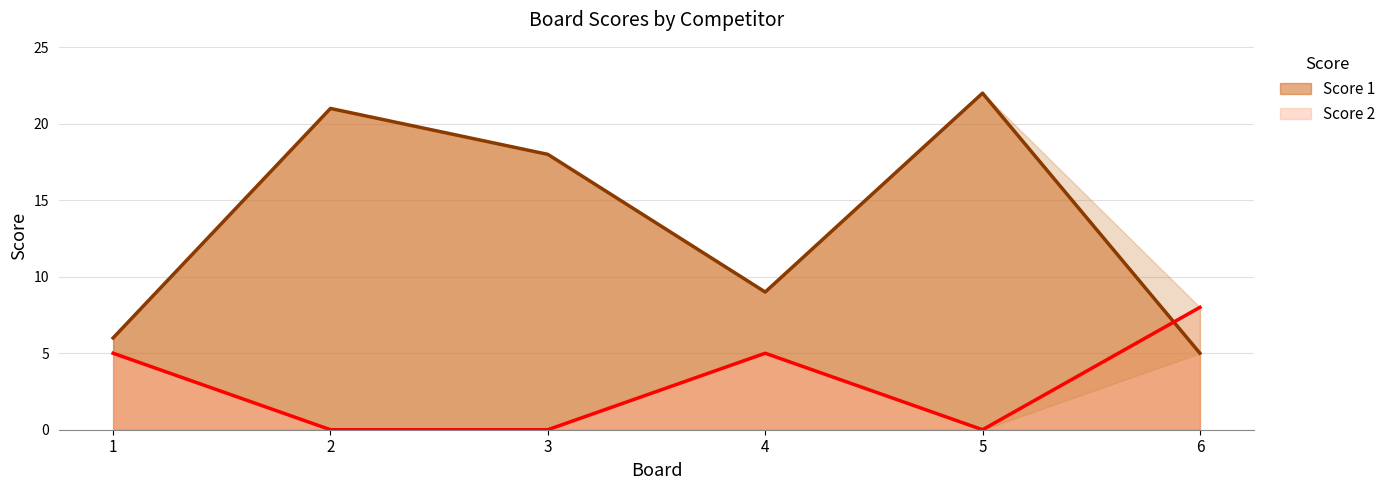

True or false: Score 2 has more than 0 interior local peaks.

True